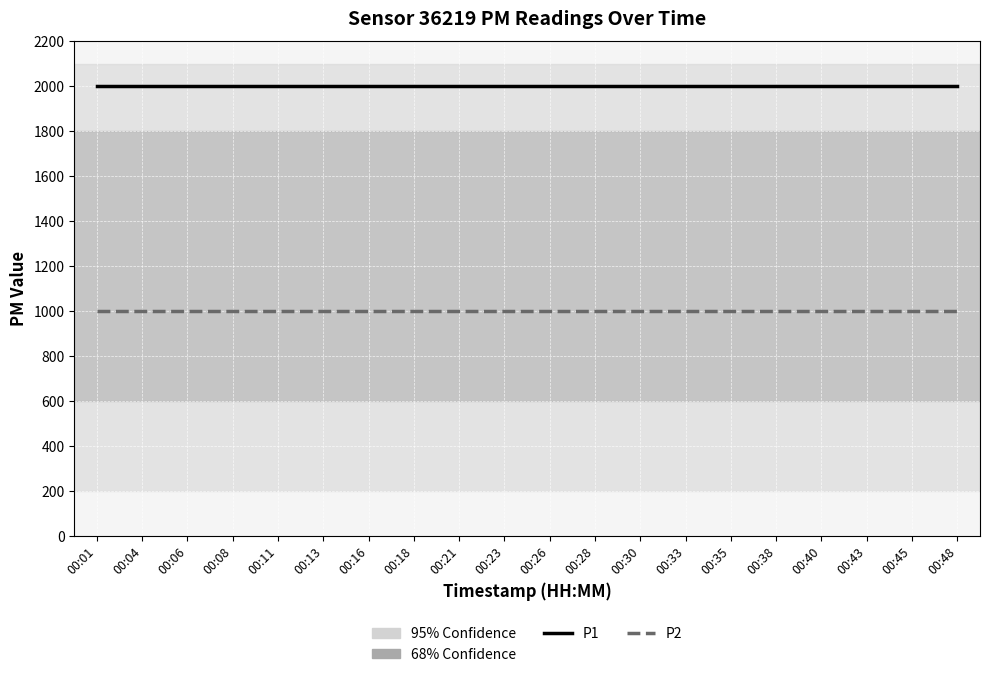

The value of P2 at 00:06 is 999.9. True or false?

True